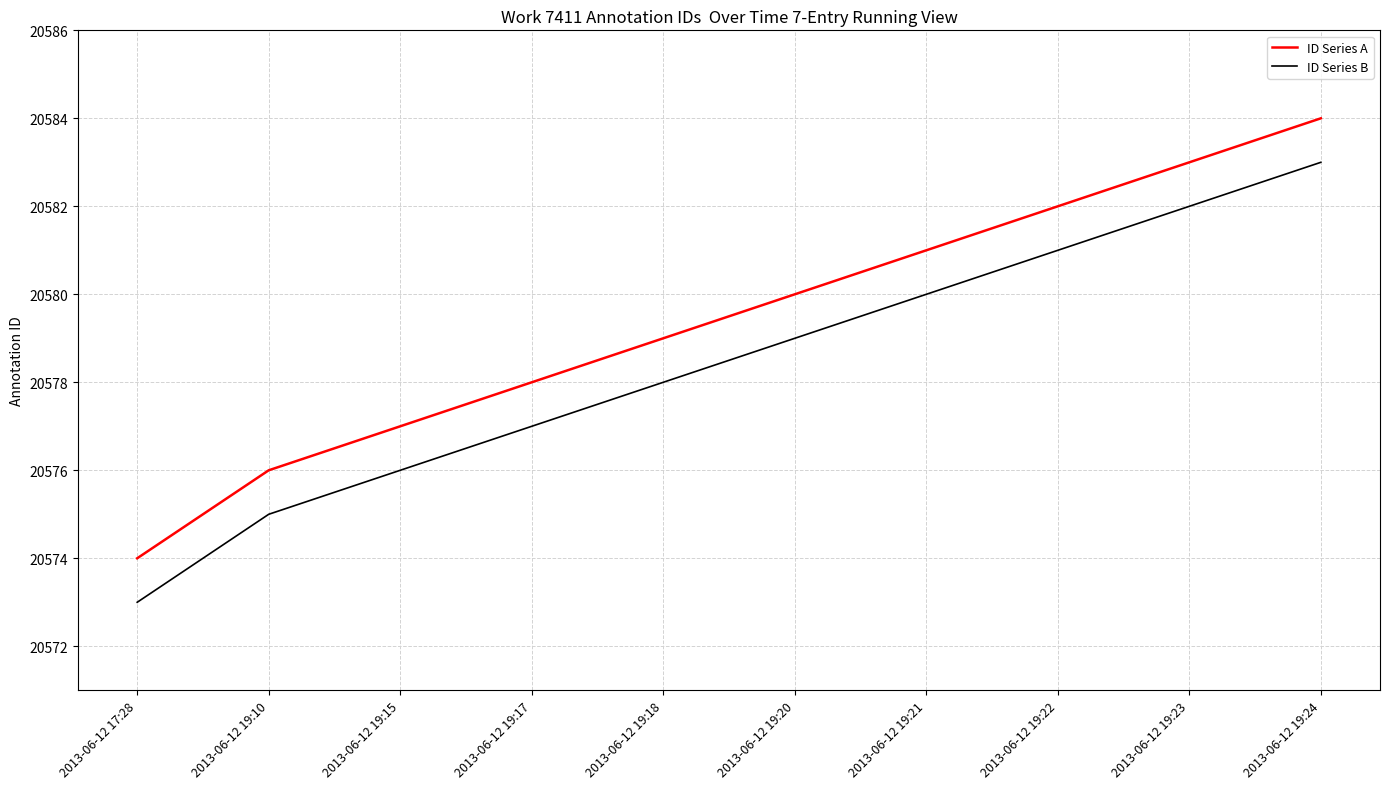

The ID Series B series shows 31679 at 2013-06-12 19:24. True or false?

False